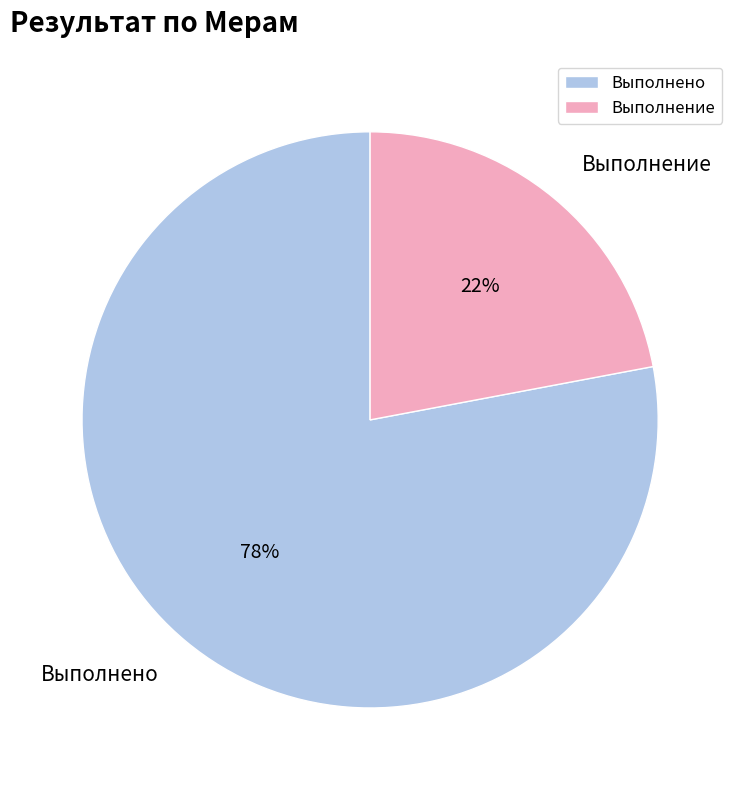

To the nearest percent, what percentage of the pie is Выполнение?

22%